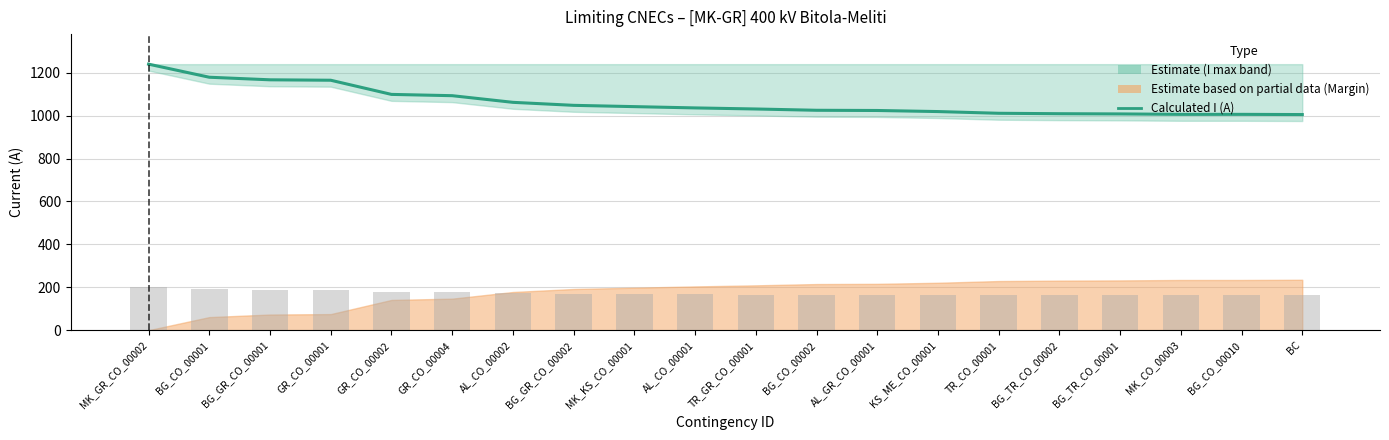

What position from the left is AL_GR_CO_00001?

13